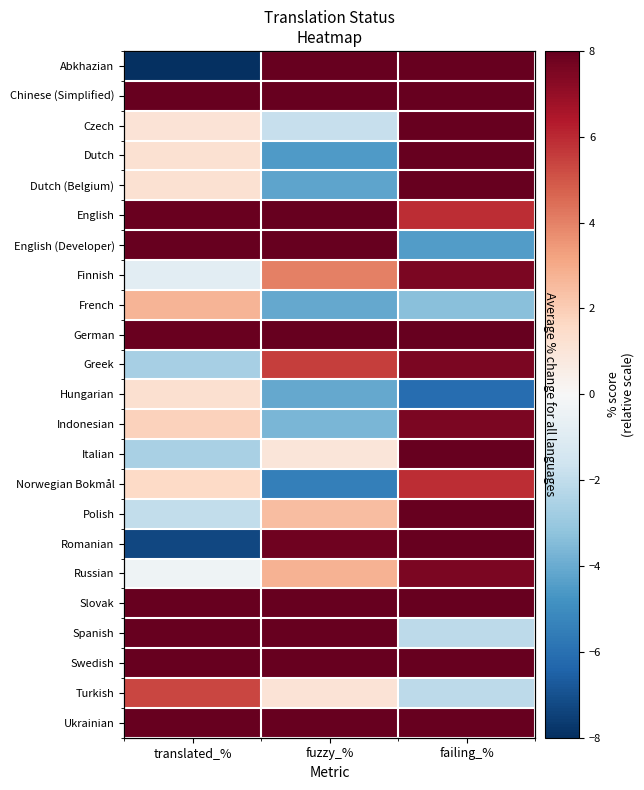

At which label does Italian first exceed 0?

fuzzy_%